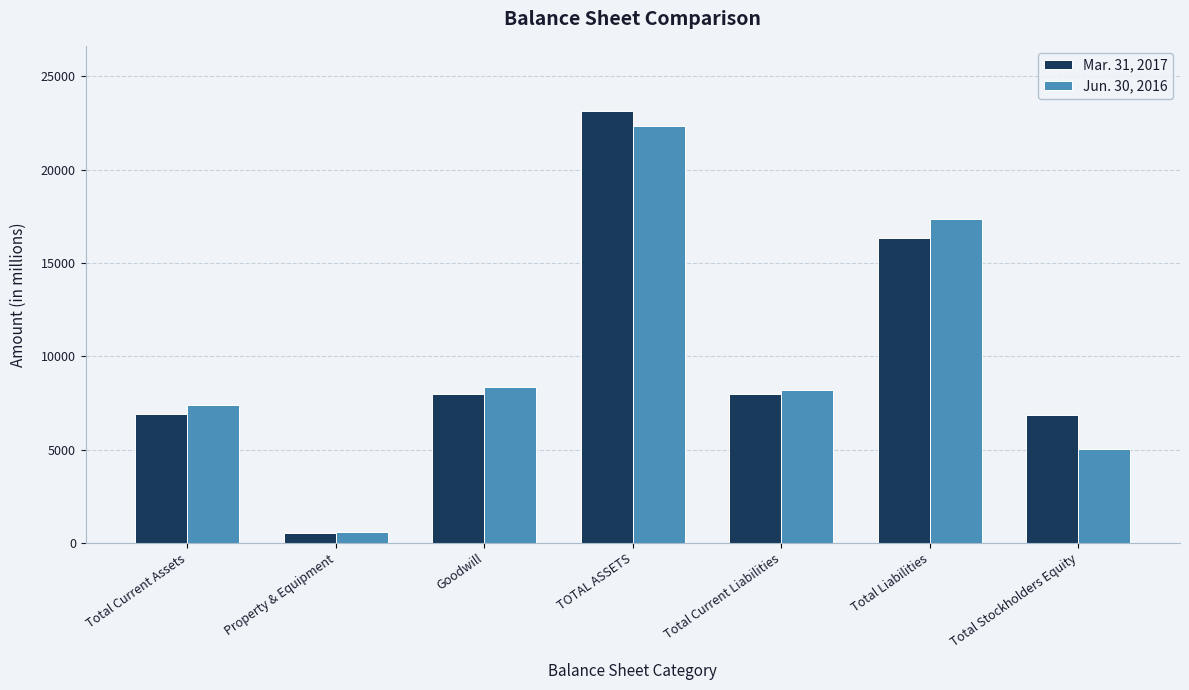

Between Goodwill and Total Stockholders Equity, which series saw the biggest shift?

Jun. 30, 2016